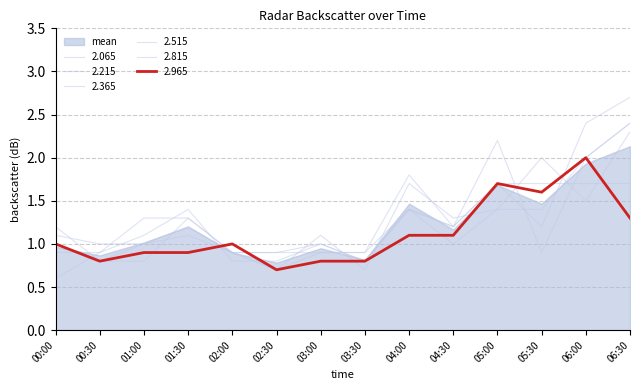

Does the chart display data point markers on the line(s)?

No